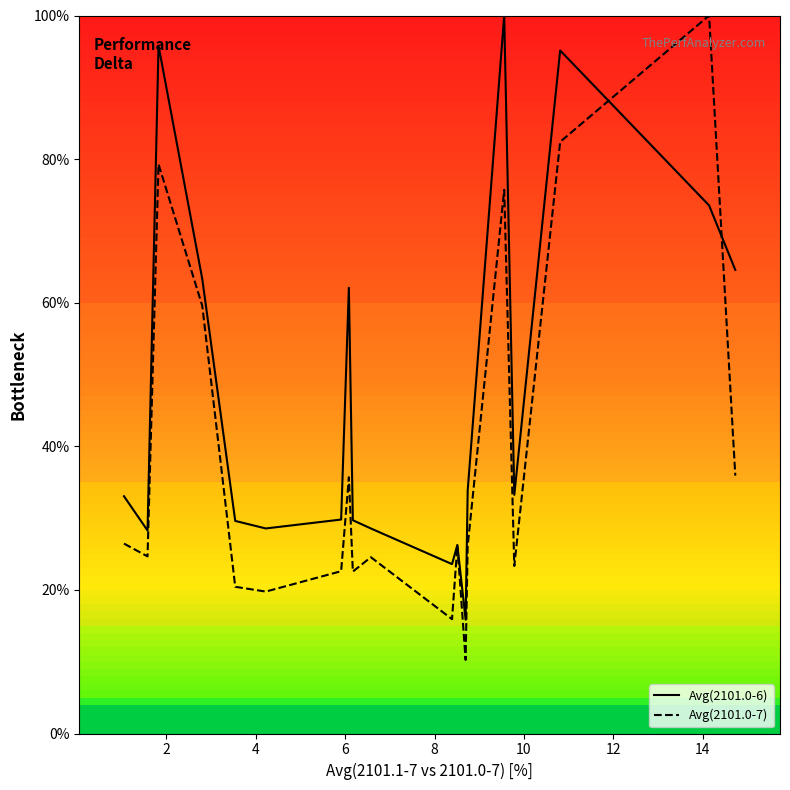

What is the value of the Avg(2101.0-6) point at the 3rd from the left?

95.8